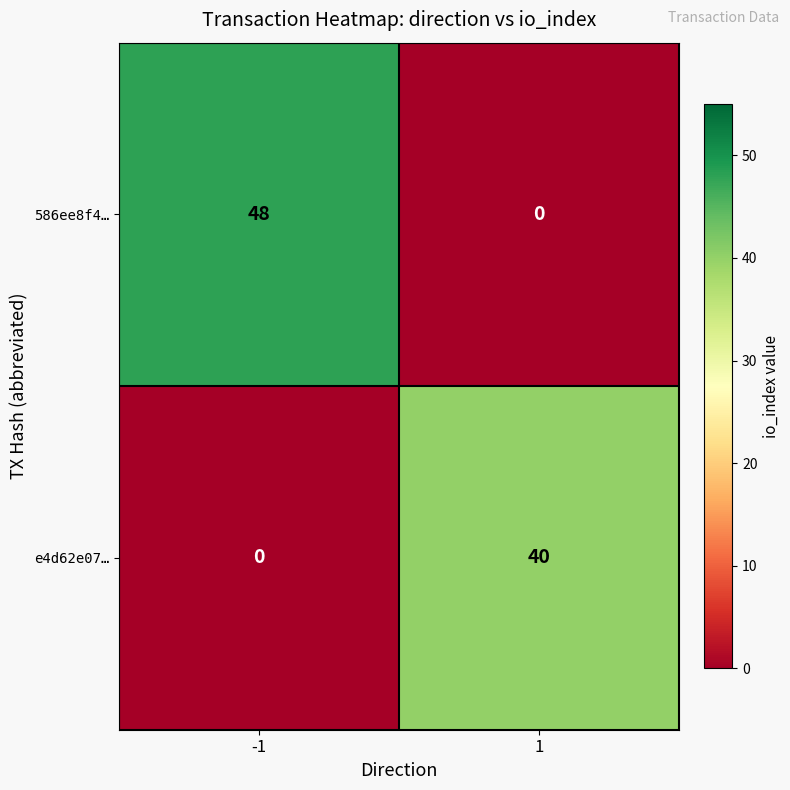

Rank the series by their maximum value, from lowest to highest.

e4d62e07…, 586ee8f4…